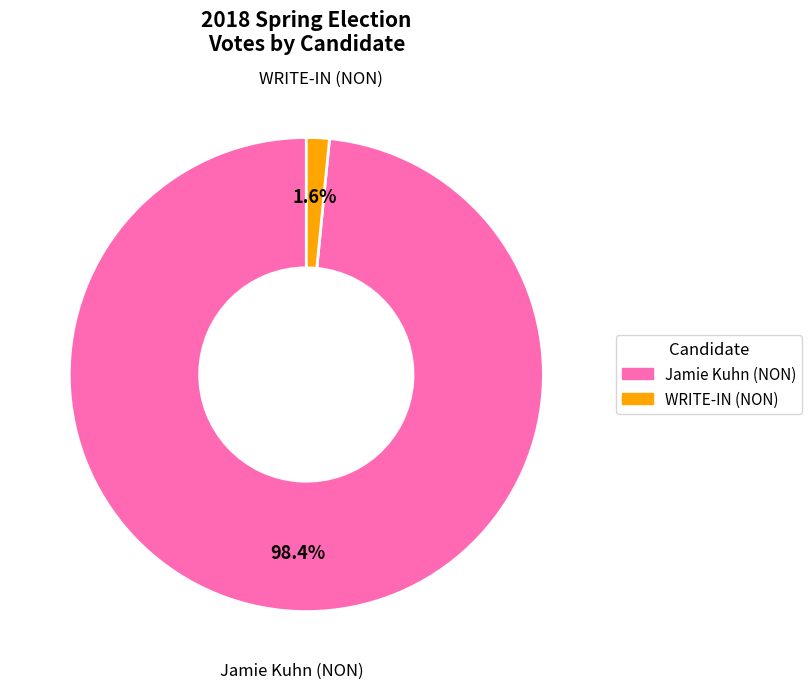

Is there a majority slice in this chart?

Yes